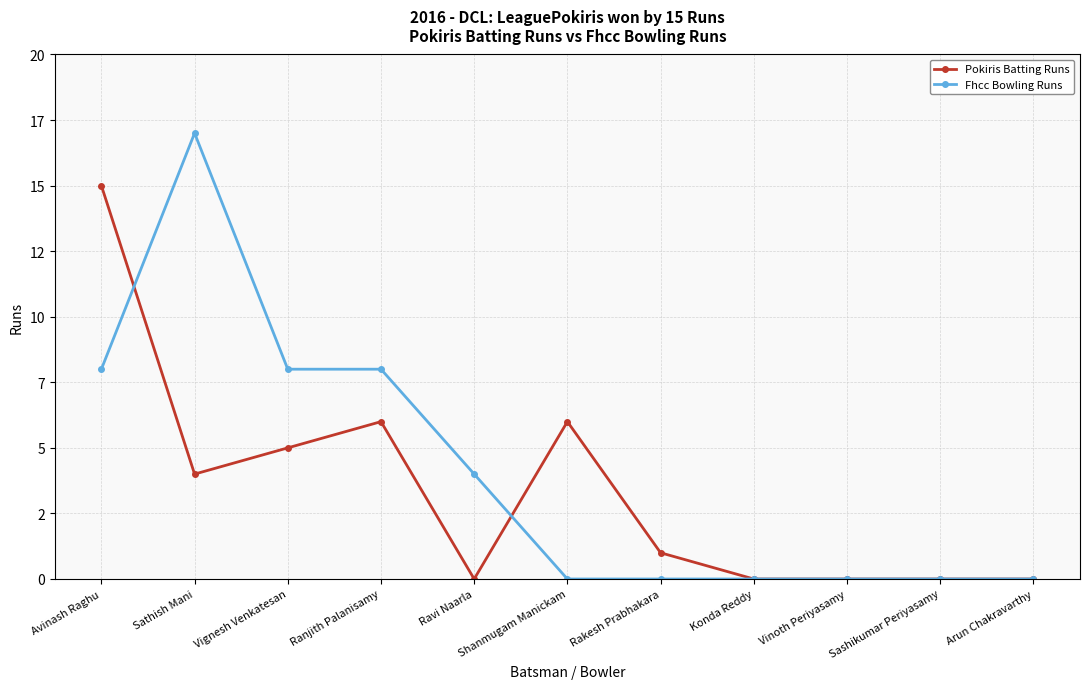

Is this an area chart (filled region under the line)?

No